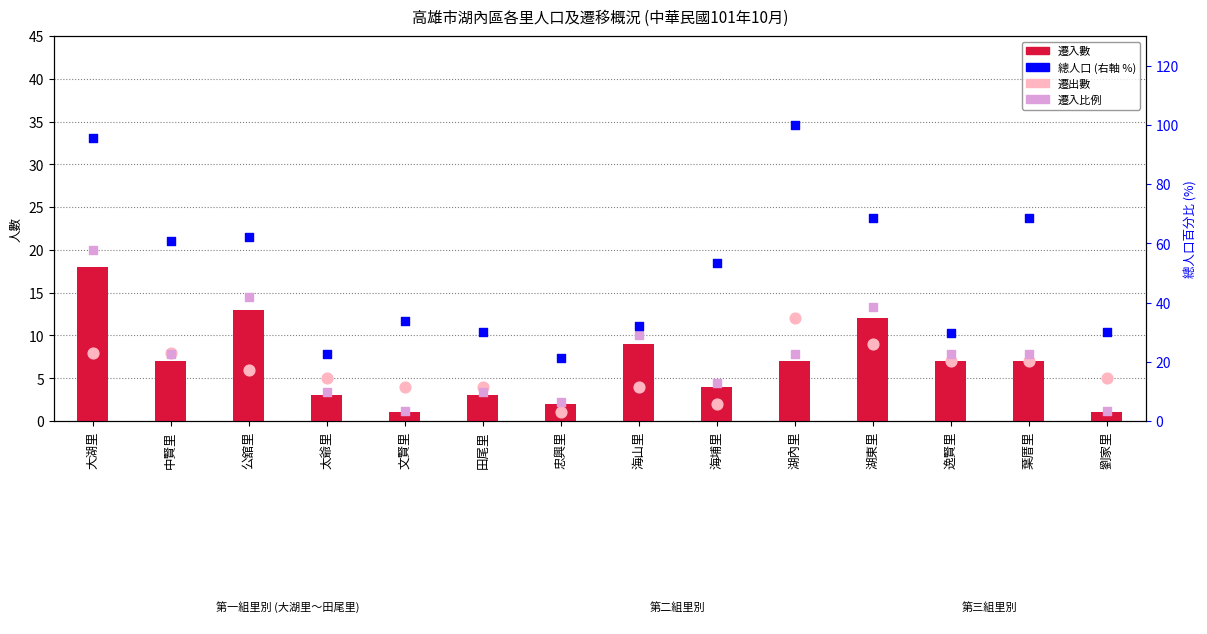

Which series contains the highest Y value?

總人口 (右軸 %)